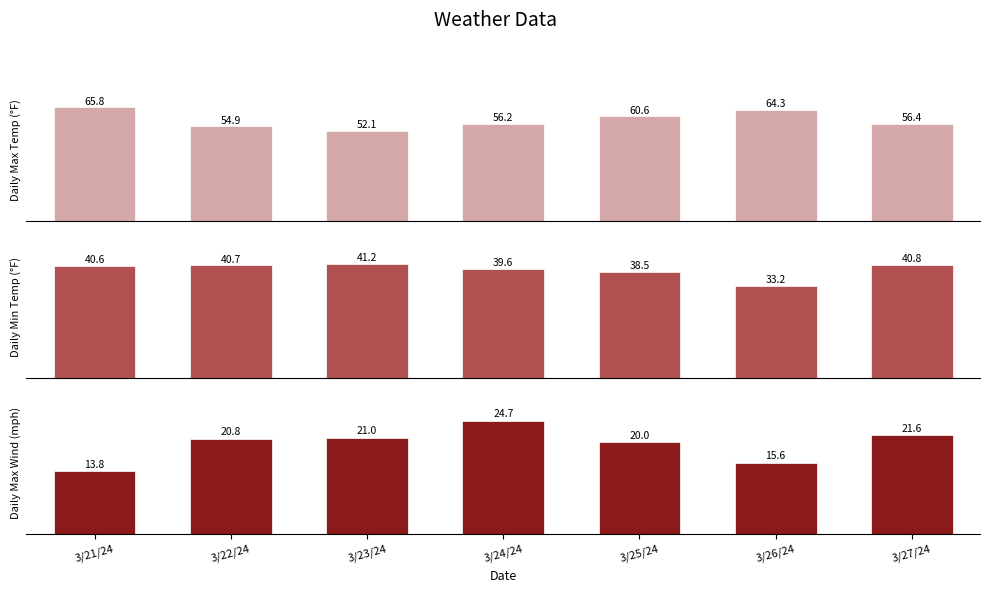

At which category is the sum across all series the highest?

3/24/24